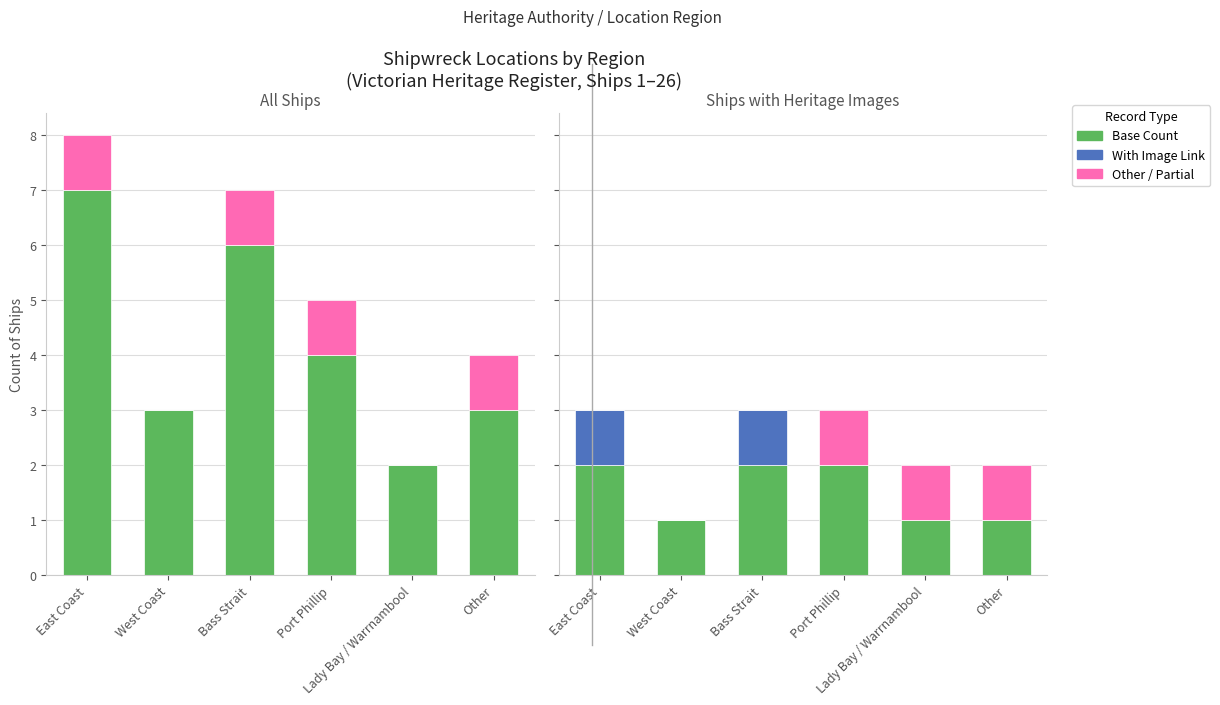

What is the difference between the second highest and second lowest values in the Other series?

1